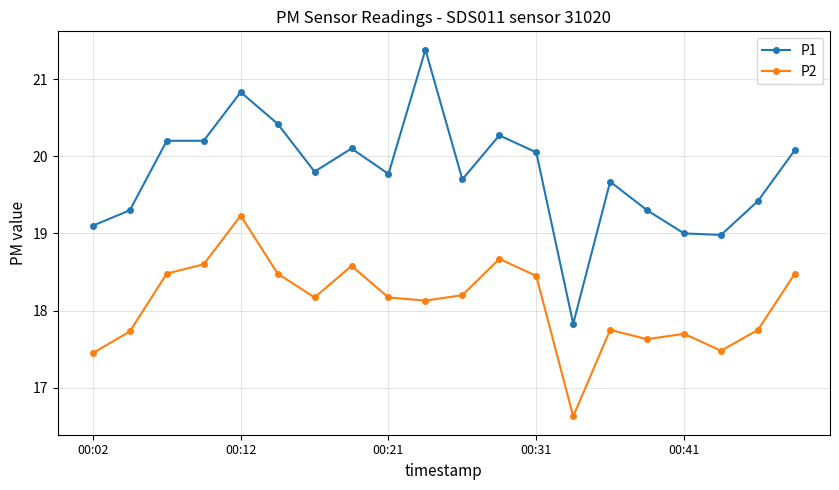

Which series has the largest total across all categories?

P1